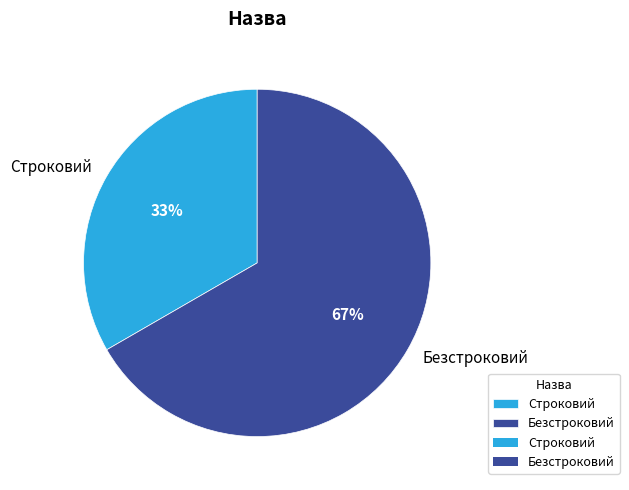

How many segments does this pie chart have?

2